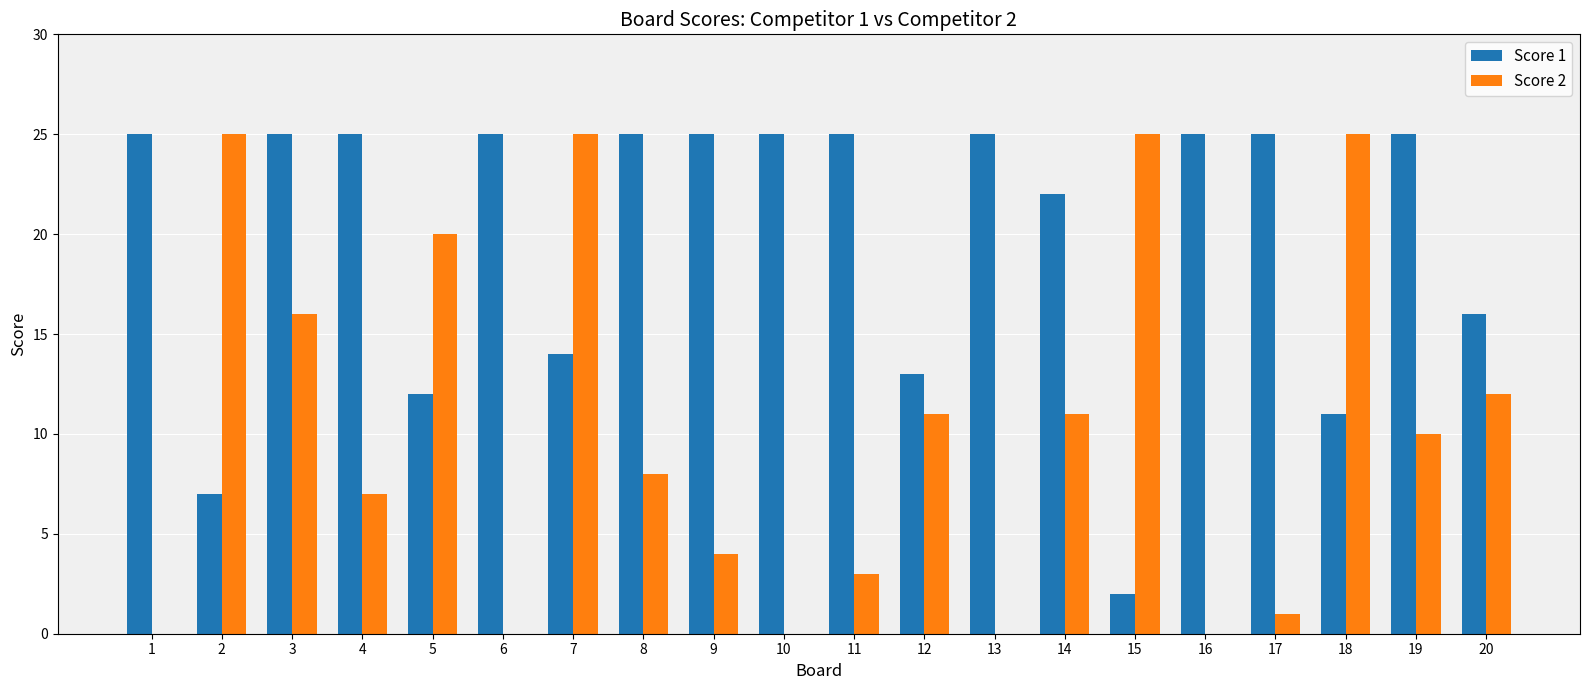

What is the maximum value shown in the chart?

25